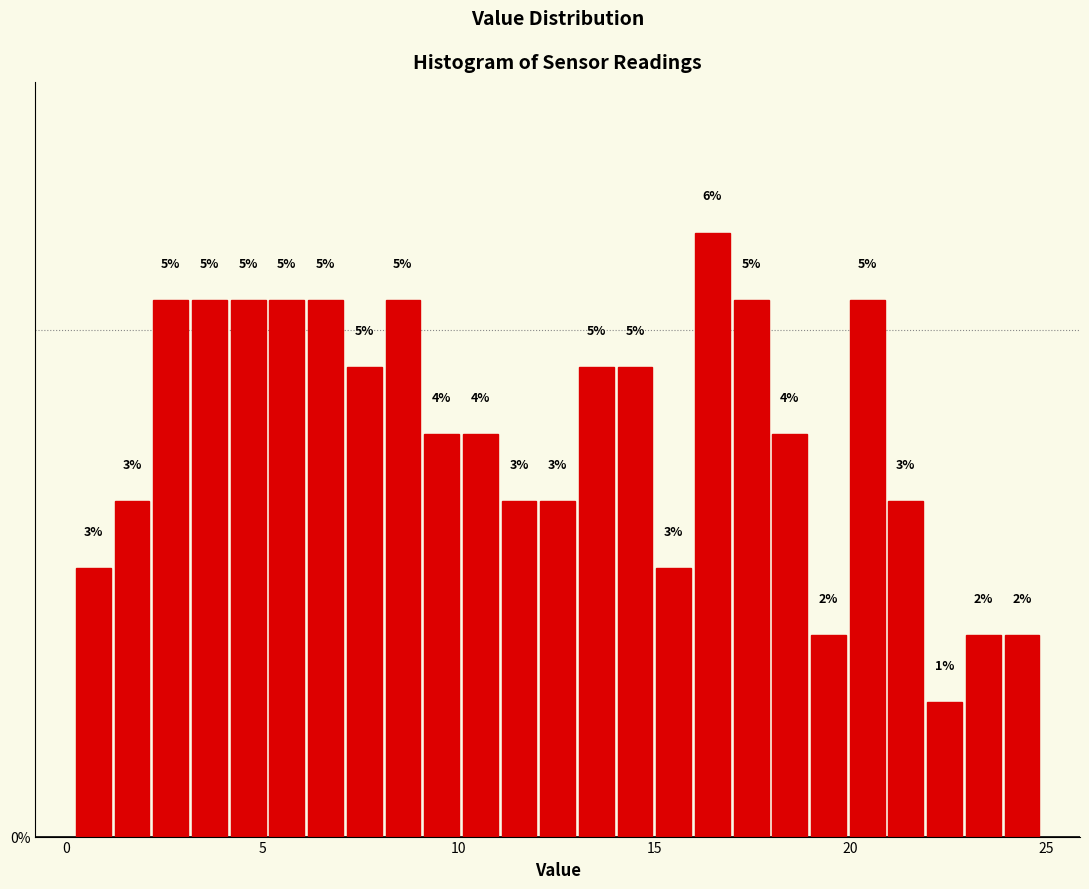

Around what value on the x-axis is the tallest bar? Give the approximate position of its centre, as read against the axis.

16.5